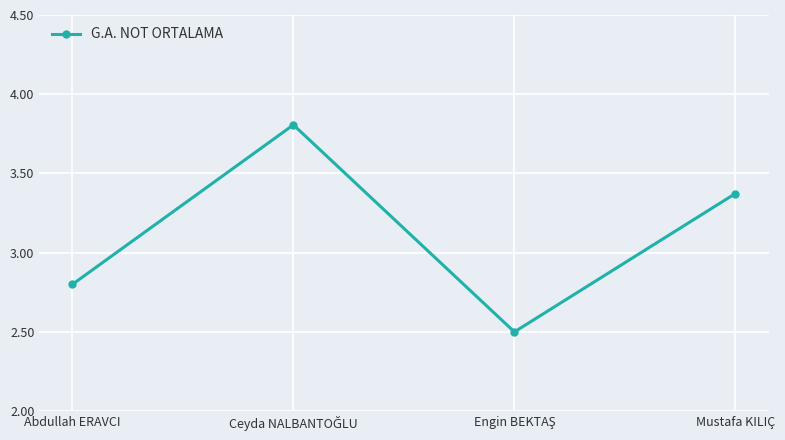

How many values are below 3?

2